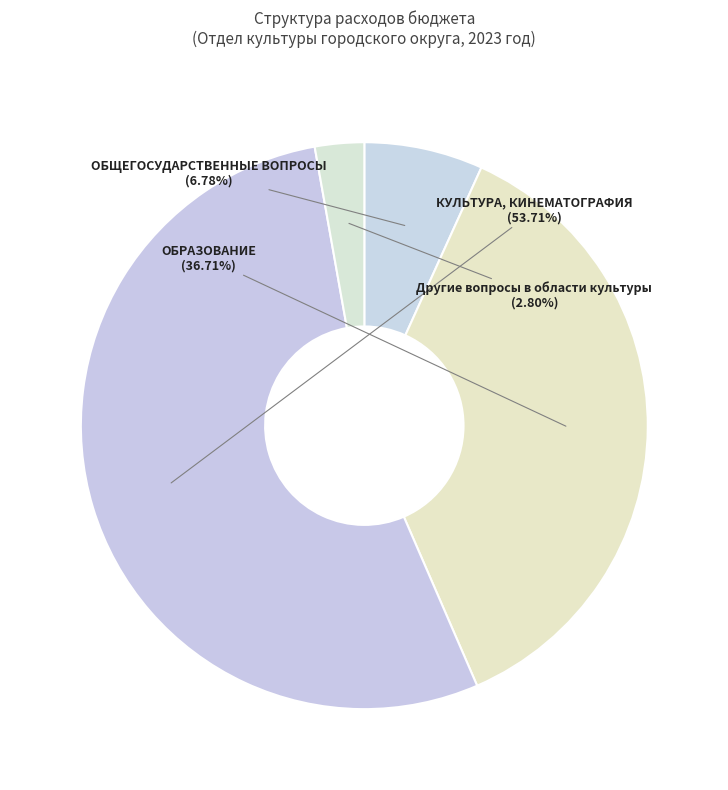

What percentage is the ОБЩЕГОСУДАРСТВЕННЫЕ ВОПРОСЫ slice, to the nearest percent?

7%